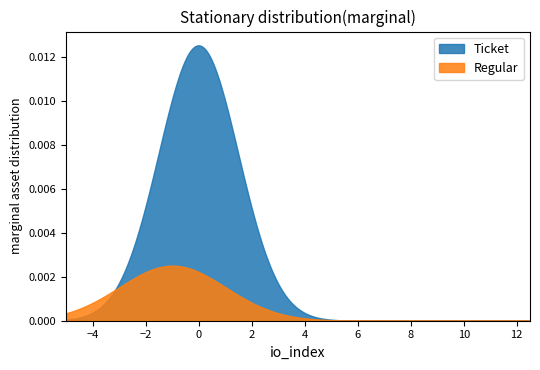

Which series has the largest total across all categories?

Ticket